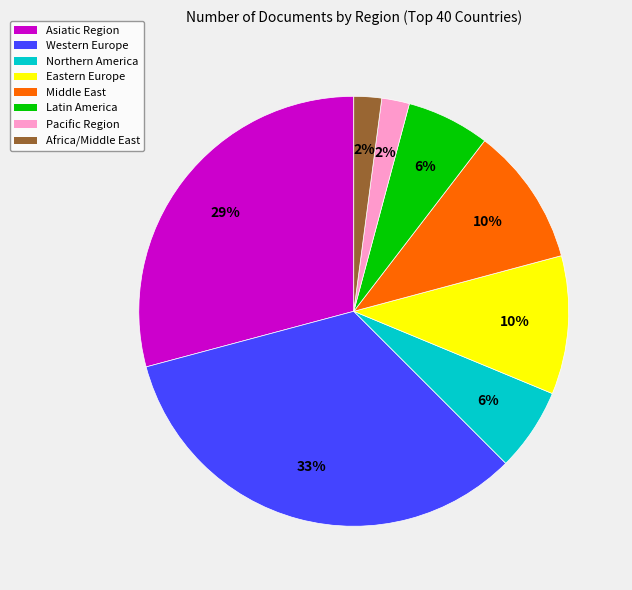

Is the sum of Eastern Europe and Africa/Middle East greater than half?

No